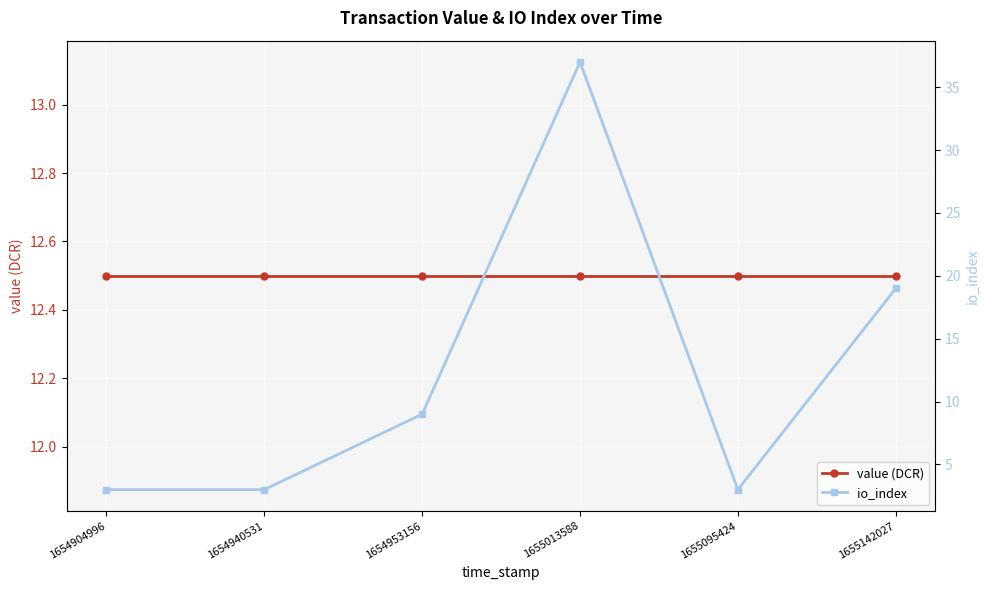

Reading left to right, what are all the values shown in this chart?

value (DCR): 12.5	12.5	12.5	12.5	12.5	12.5
io_index: 3.0	3.0	9.0	37.0	3.0	19.0